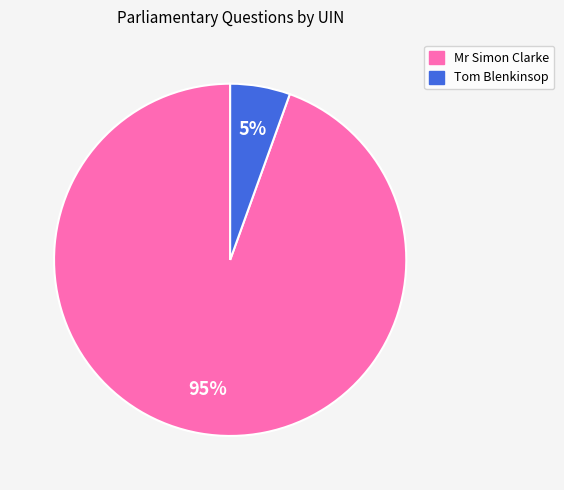

To the nearest percent, what is the average slice percentage?

50%